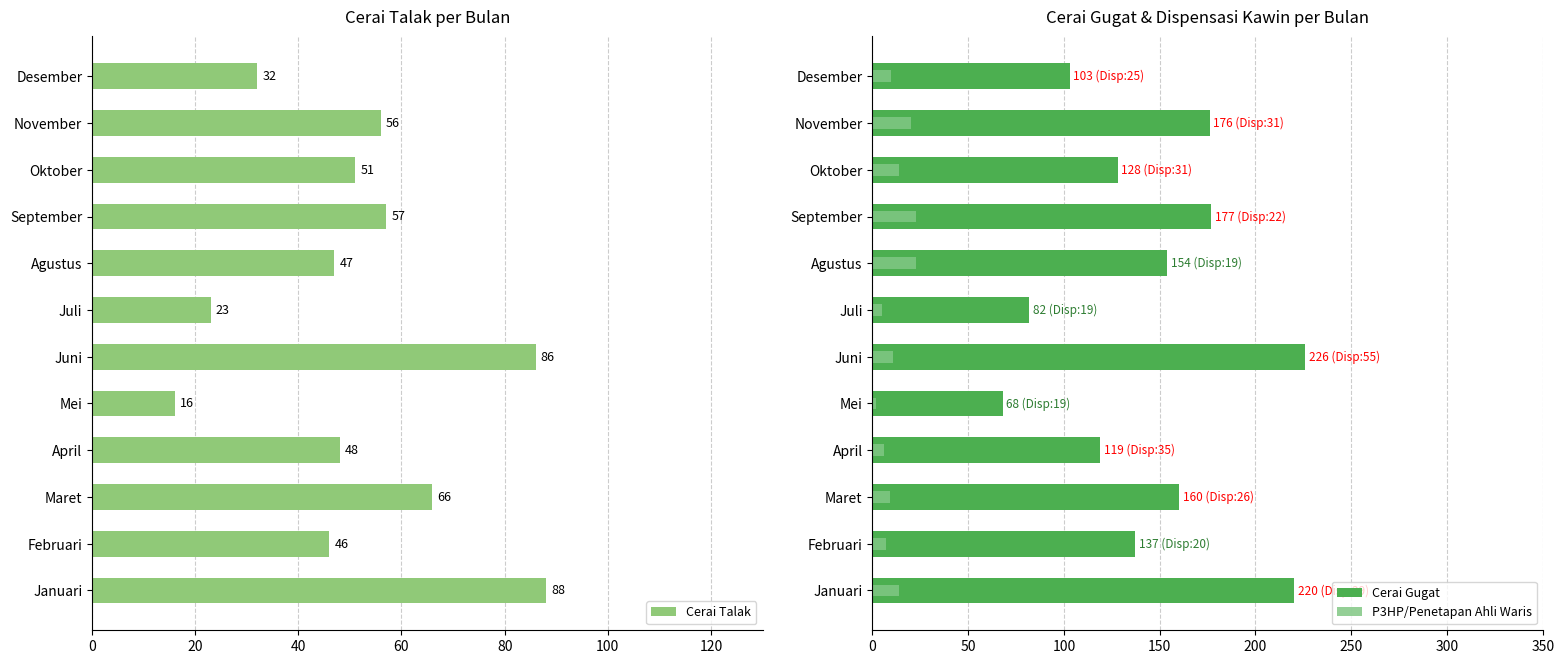

What is the difference between the maximum and second lowest values in the Cerai Talak series?

65